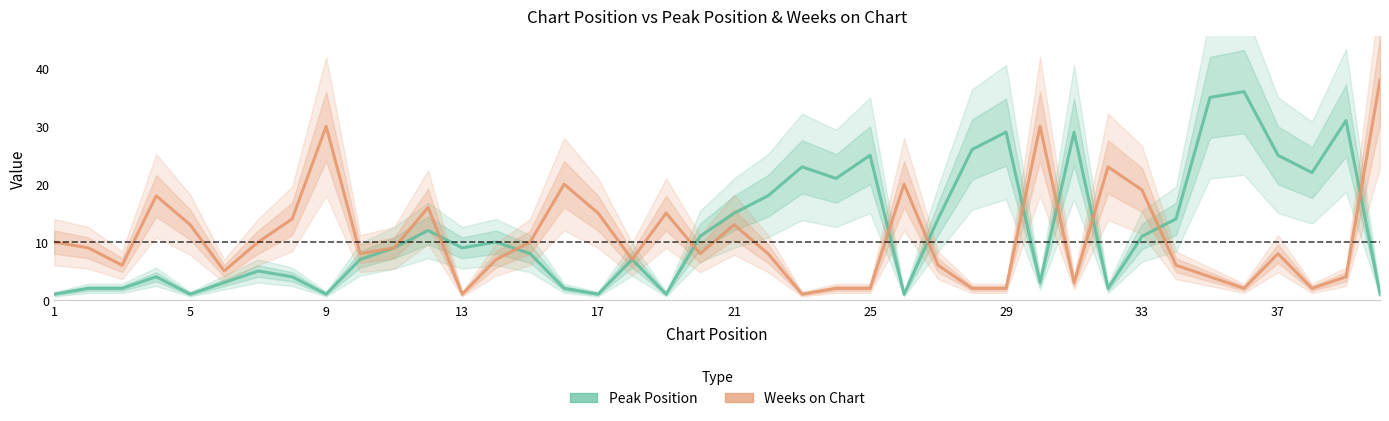

What is the difference between the maximum and minimum values in the Weeks on Chart series?

37